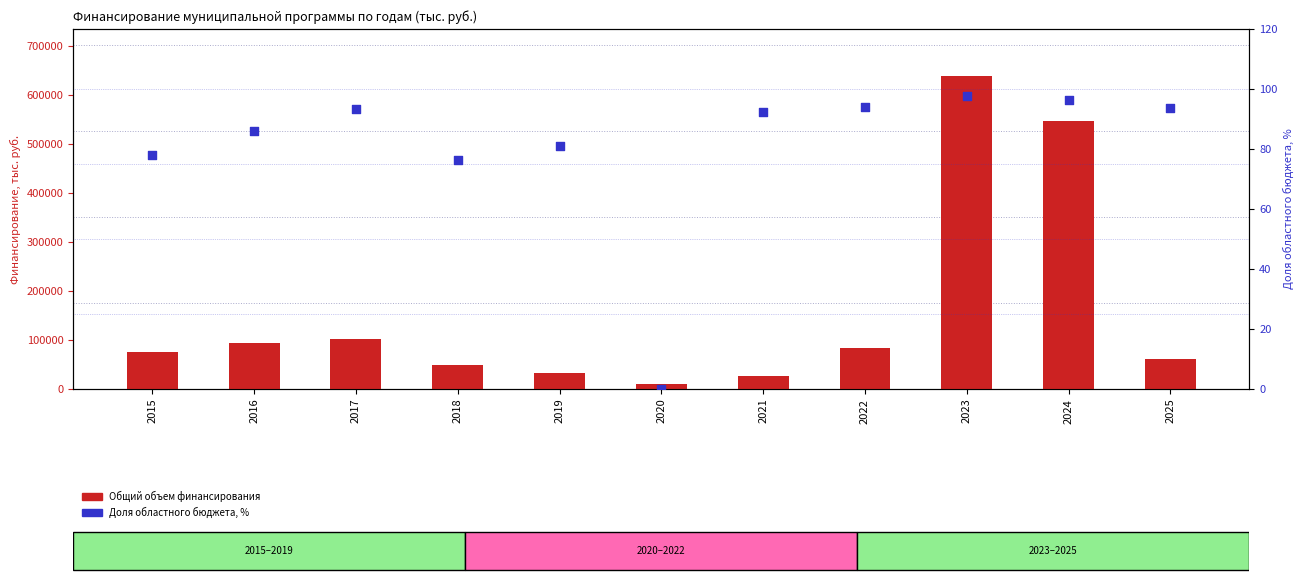

Is the value of Общий объем финансирования at 2019 greater than the value of Доля областного бюджета, % at 2020?

Yes